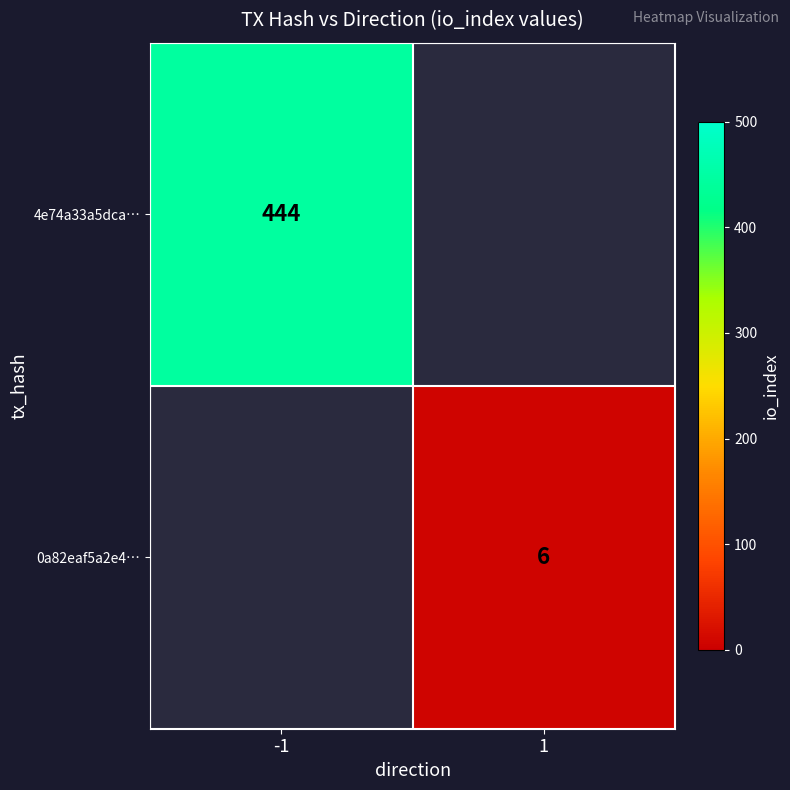

At how many categories does at least one series exceed 278?

1